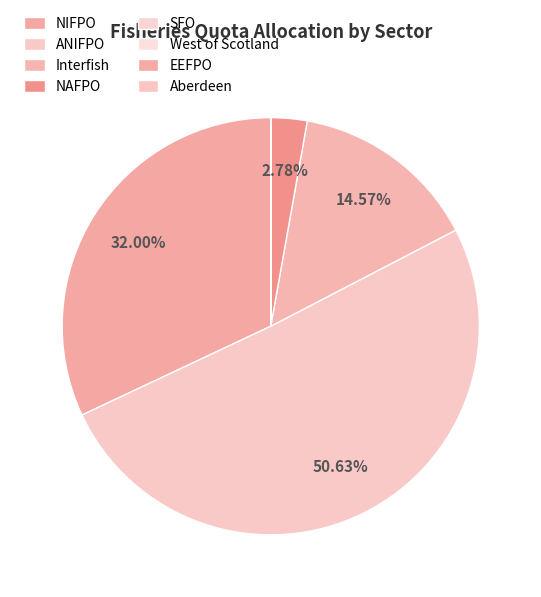

Is NAFPO the majority of the pie?

No